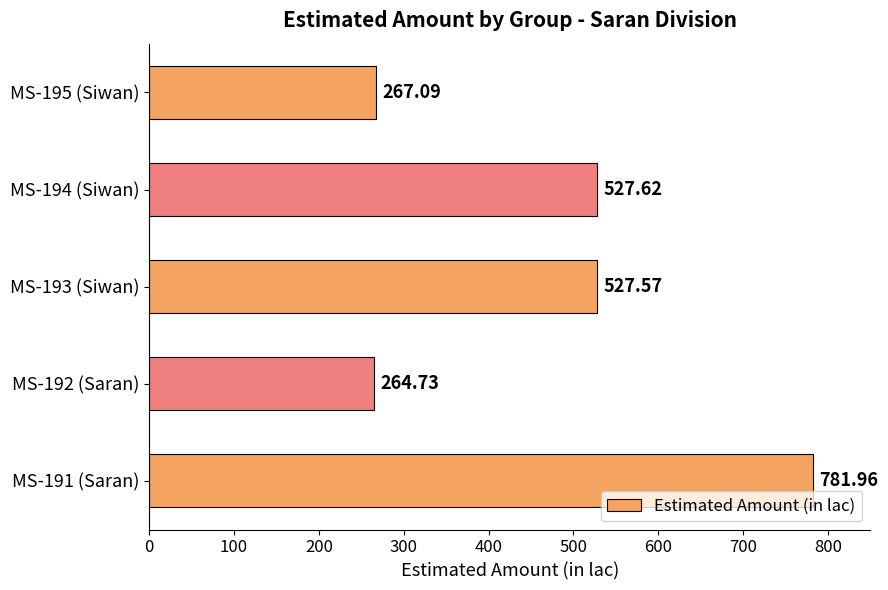

Approximately how many times larger is the value at MS-191 (Saran) compared to MS-192 (Saran)?

3.0